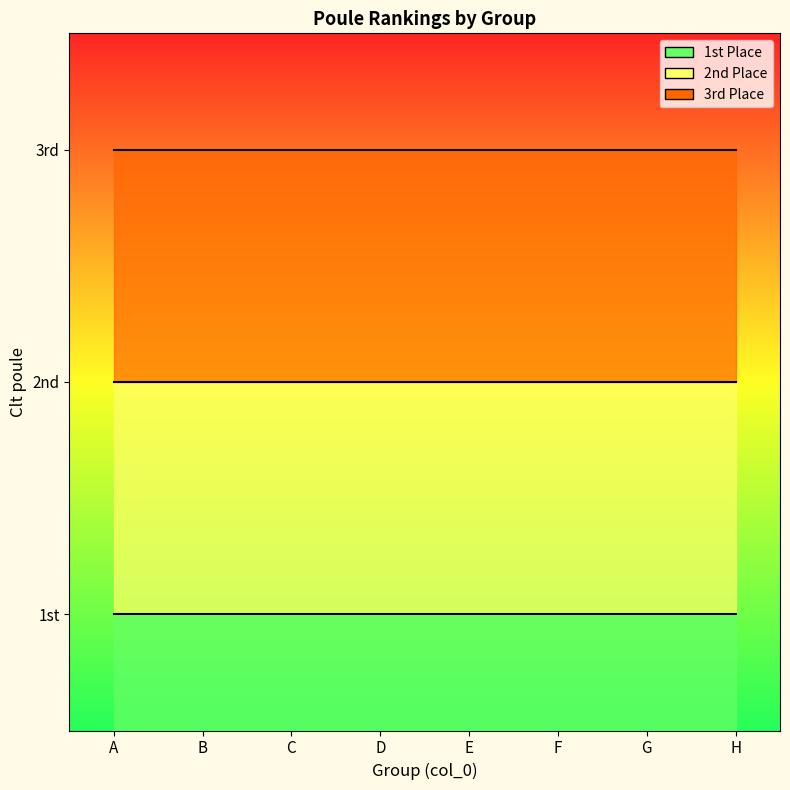

At which category does the chart reach its minimum across all series?

A